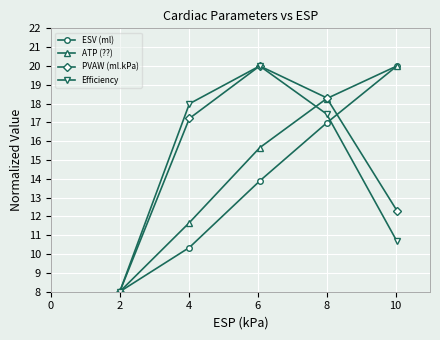

What is the average value of the Efficiency series?

14.8